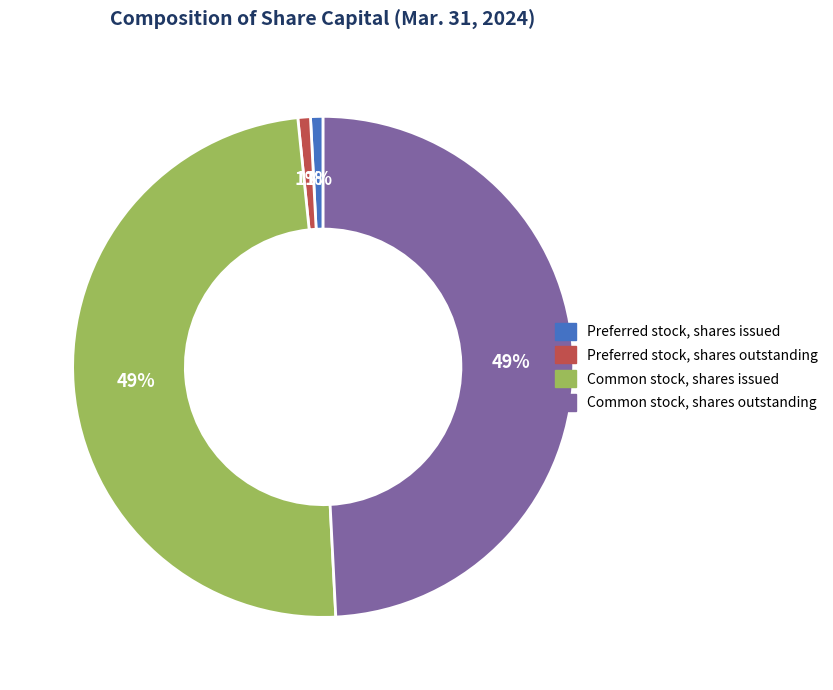

To the nearest percent, what is the average slice percentage?

25%